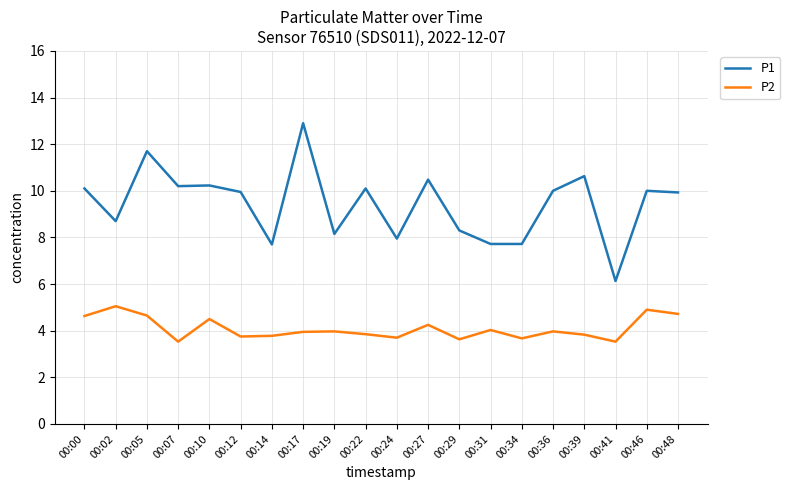

True or false: P1 and P2 cross at least once.

False